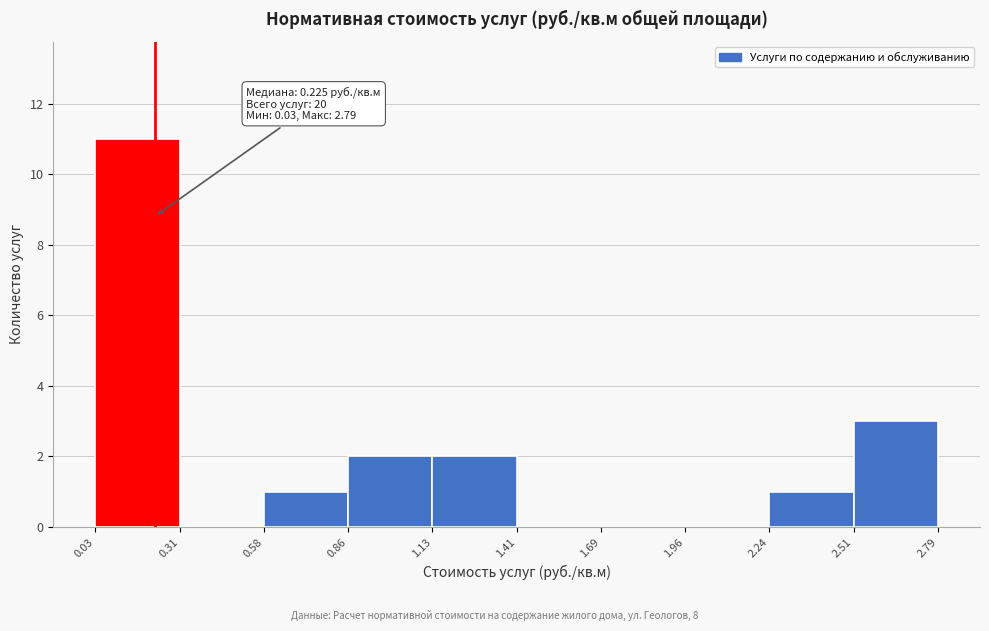

Which range on the x-axis has the tallest bar?

0.03 to 0.31